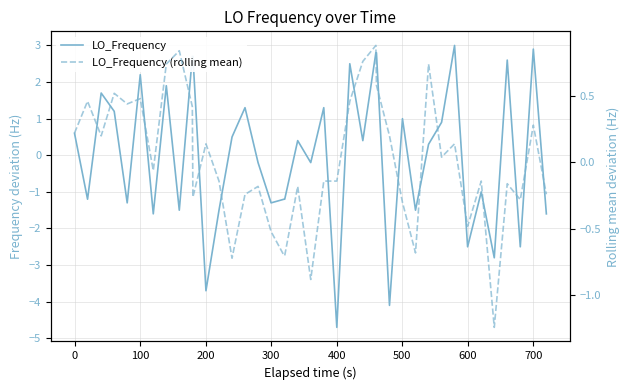

How many positive values does the LO_Frequency (rolling mean) series have?

19